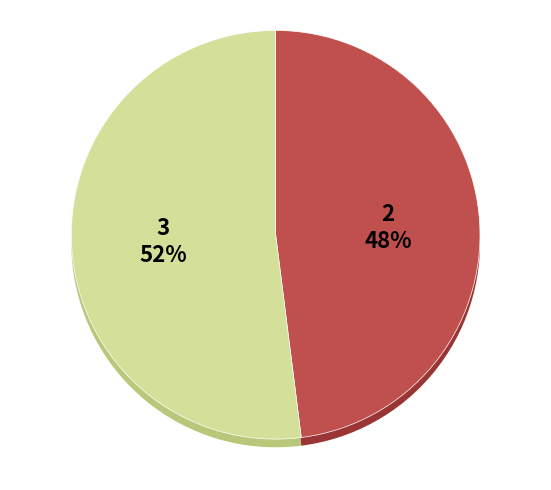

What portion of the pie excludes Promoting employment?

95.2%